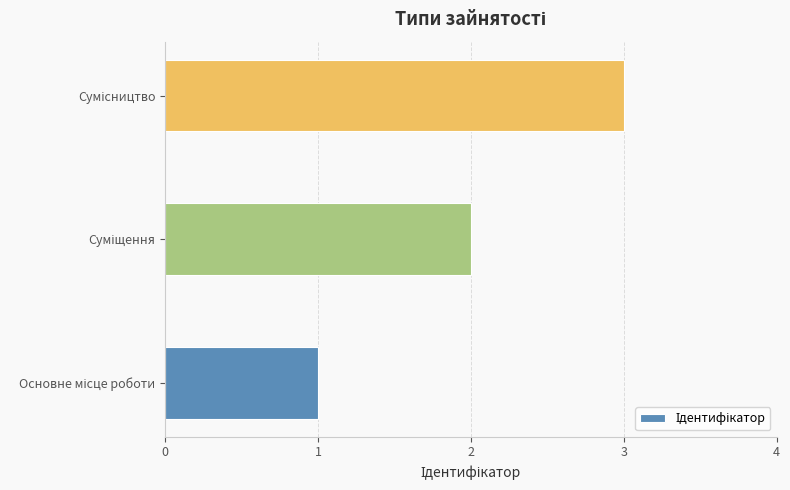

What is the sum of all values?

6